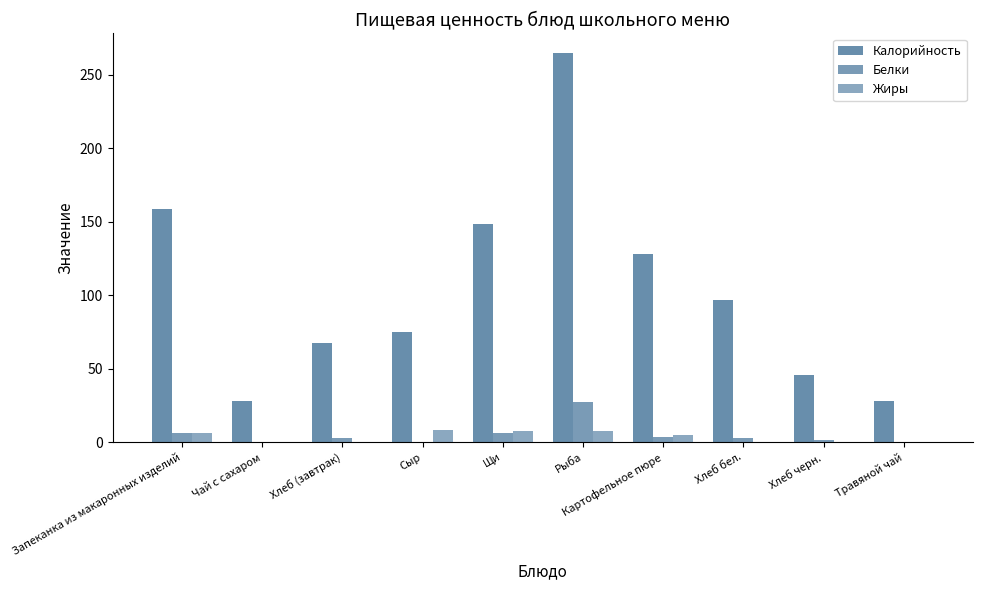

How many categories are shown in the chart?

10